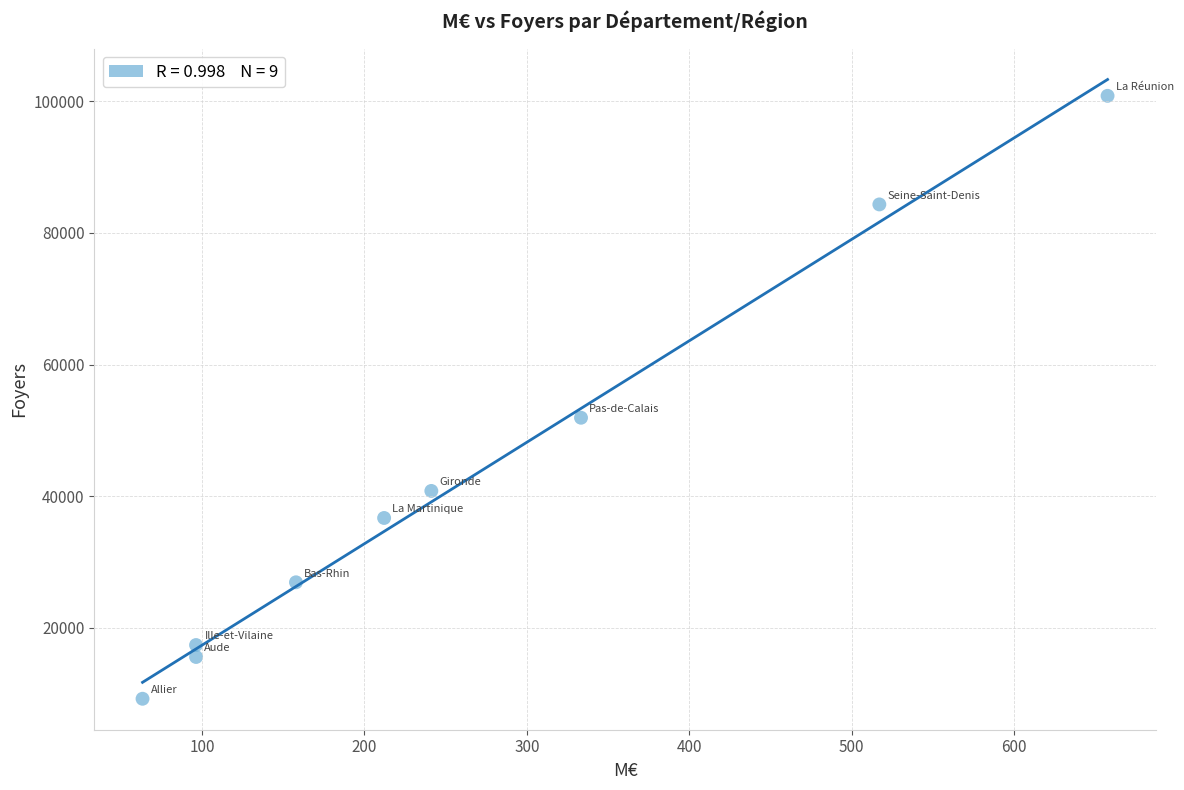

What is the average Y value?

42638